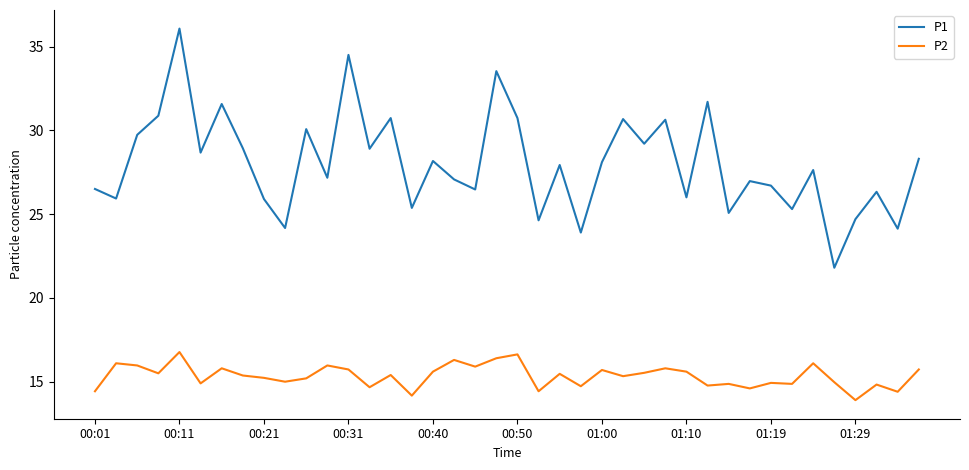

True or false: P1 and P2 cross at least once.

False